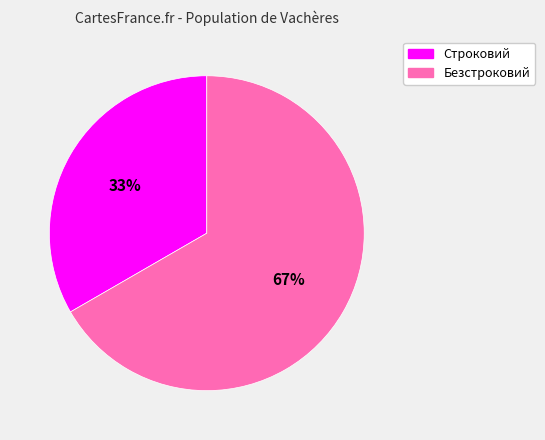

What is the largest slice in the pie chart?

Безстроковий